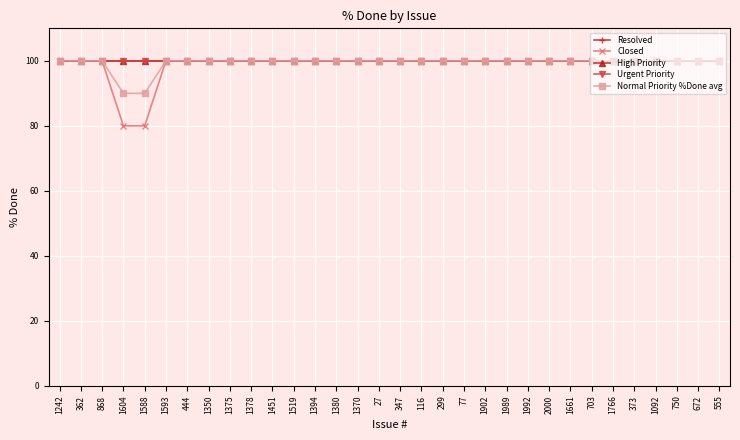

At which category is the sum across all series the highest?

1242